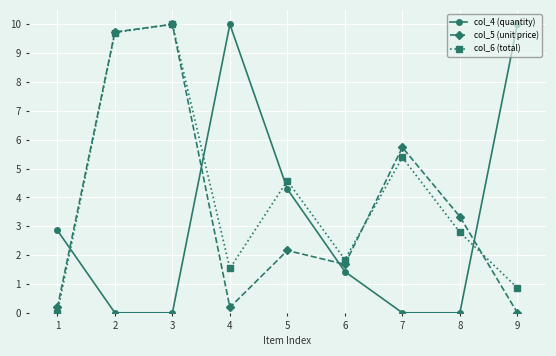

Reading left to right, extract all data points from this chart.

col_4 (quantity): 1=2.9	2=0.0	3=0.0	4=10.0	5=4.3	6=1.4	7=0.0	8=0.0	9=10.0
col_5 (unit price): 1=0.2	2=9.7	3=10.0	4=0.2	5=2.2	6=1.7	7=5.7	8=3.3	9=0.0
col_6 (total): 1=0.0	2=9.7	3=10.0	4=1.5	5=4.6	6=1.8	7=5.4	8=2.8	9=0.9